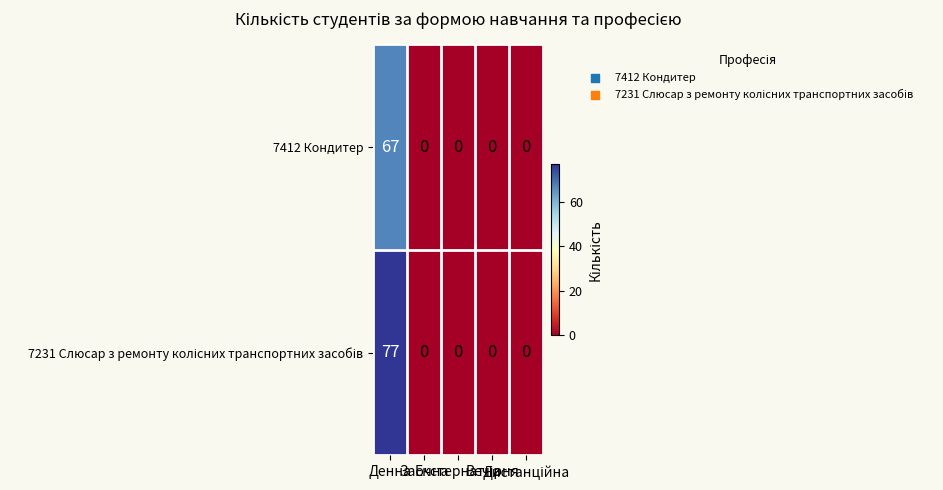

What is the sum of all 7412 Кондитер values?

67